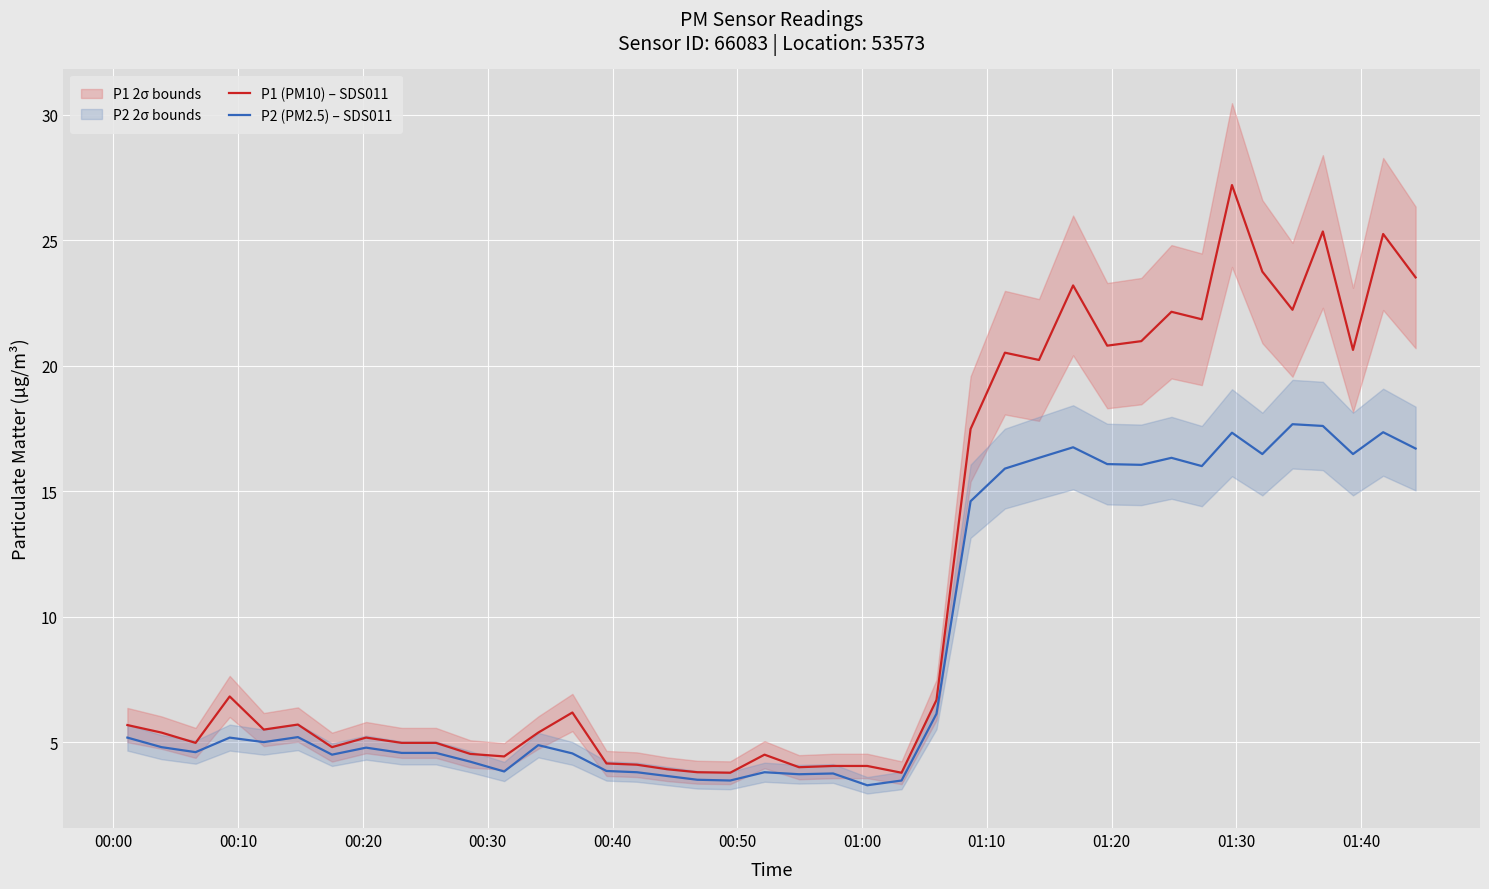

Is the value of P2 (PM2.5) – SDS011 at 37 greater than the value of P1 (PM10) – SDS011 at 14?

Yes